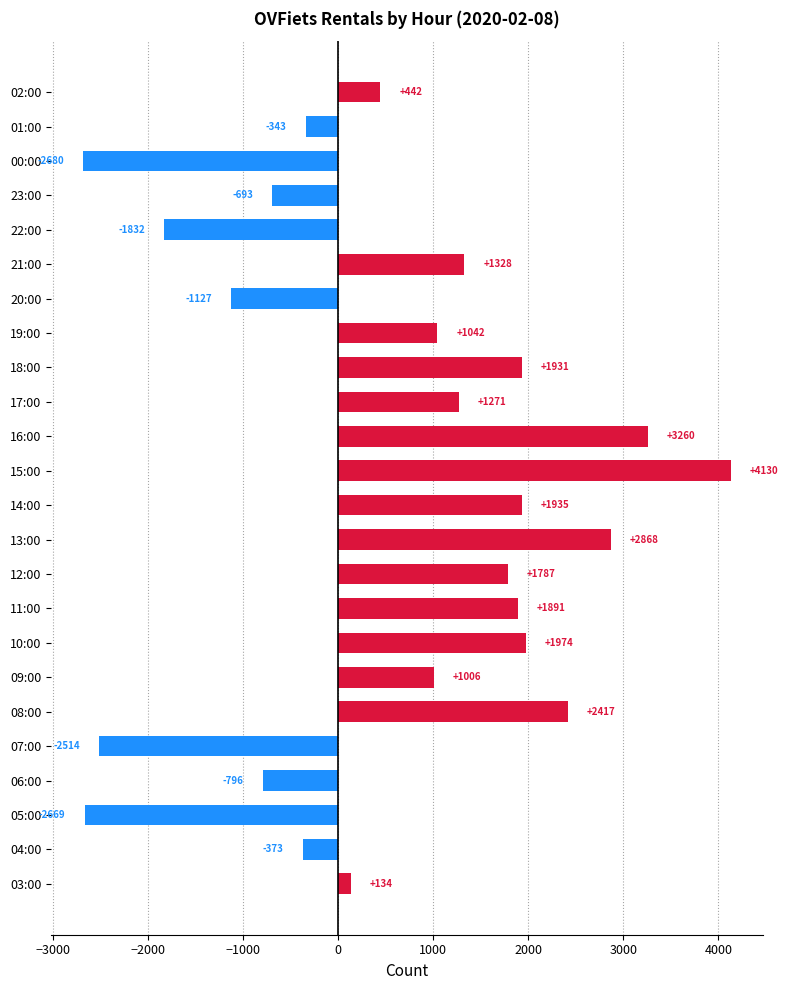

What is the difference between the second highest and minimum values?

5940